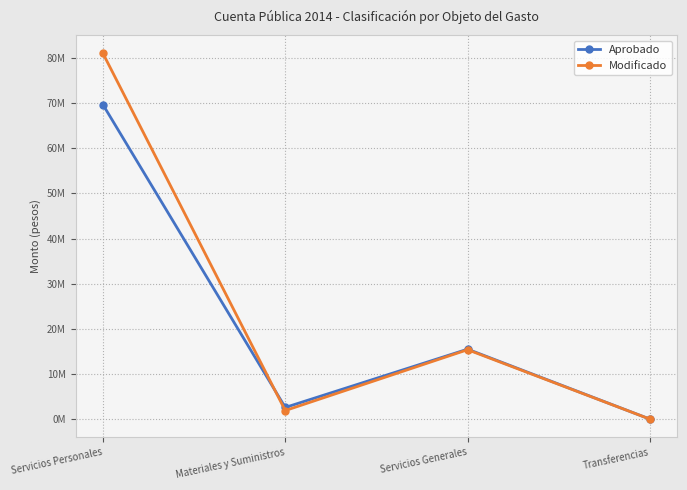

What are all the series names shown in the legend?

Aprobado, Modificado